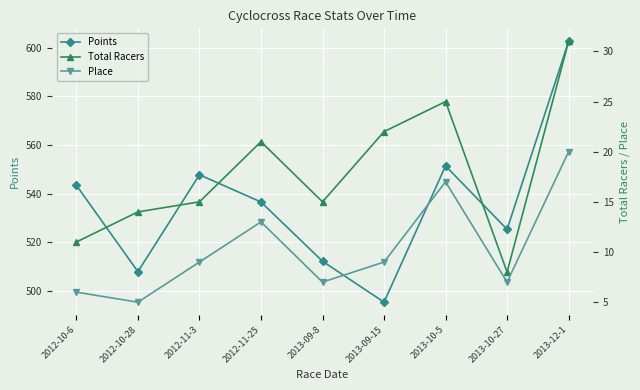

Reading left to right, extract all data points from this chart.

Points: 2012-10-6=543.4	2012-10-28=507.9	2012-11-3=547.7	2012-11-25=536.5	2013-09-8=512.1	2013-09-15=495.3	2013-10-5=551.3	2013-10-27=525.3	2013-12-1=602.6
Total Racers: 2012-10-6=11.0	2012-10-28=14.0	2012-11-3=15.0	2012-11-25=21.0	2013-09-8=15.0	2013-09-15=22.0	2013-10-5=25.0	2013-10-27=8.0	2013-12-1=31.0
Place: 2012-10-6=6.0	2012-10-28=5.0	2012-11-3=9.0	2012-11-25=13.0	2013-09-8=7.0	2013-09-15=9.0	2013-10-5=17.0	2013-10-27=7.0	2013-12-1=20.0